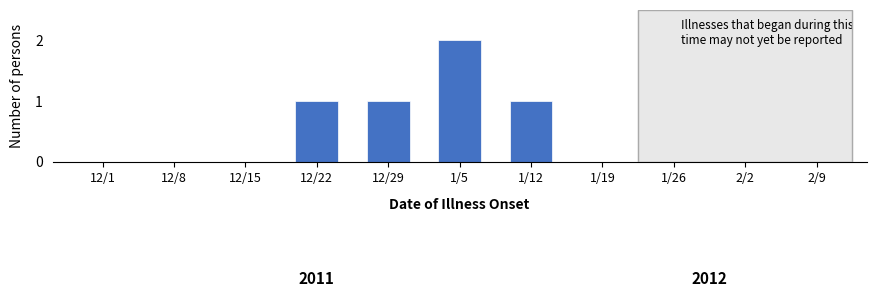

Reading left to right, what are all the values shown in this chart?

12/1=0	12/8=0	12/15=0	12/22=1	12/29=1	1/5=2	1/12=1	1/19=0	1/26=0	2/2=0	2/9=0